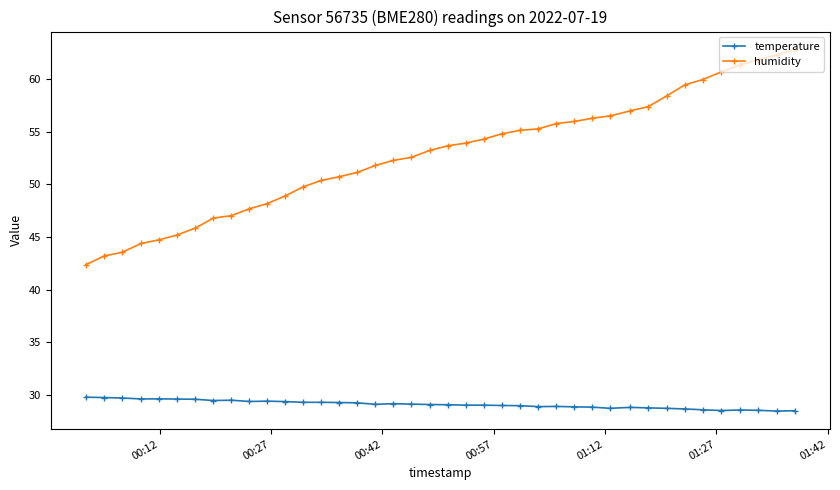

What is the average value of the humidity series?

52.8